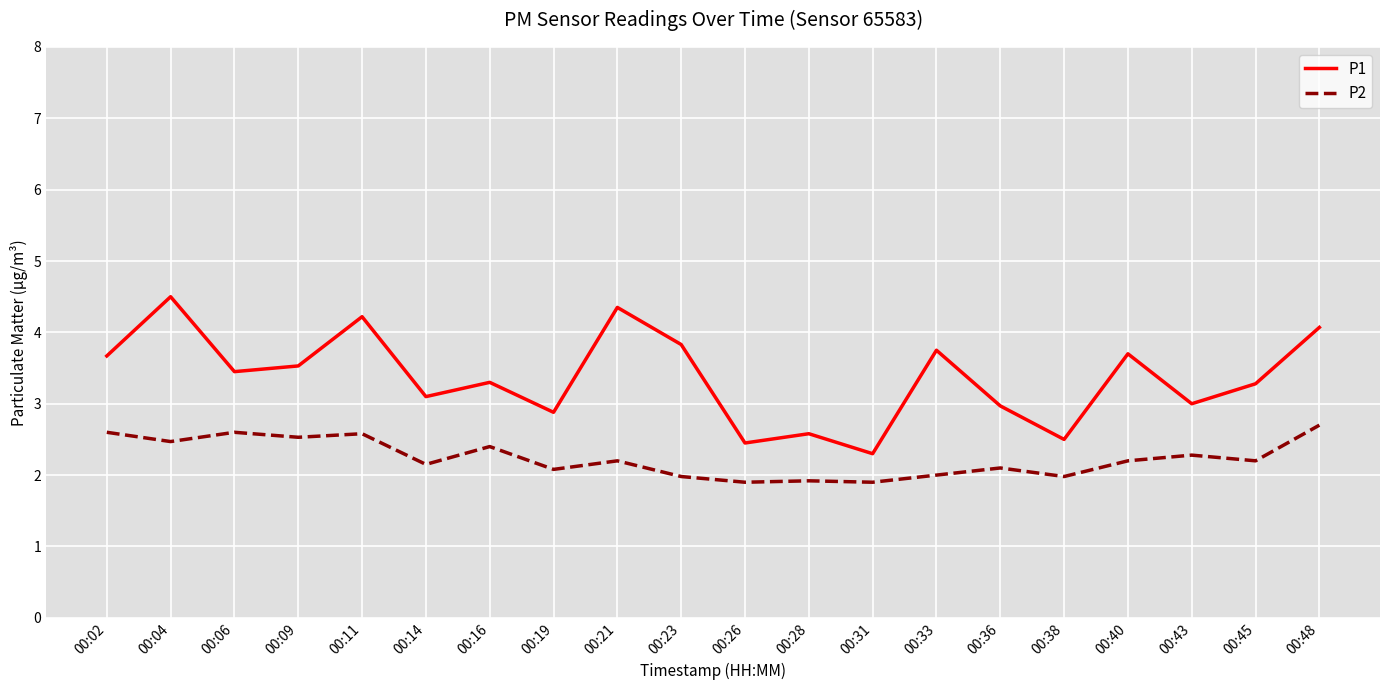

True or false: P1 has a value of 1.0 at 00:45.

False